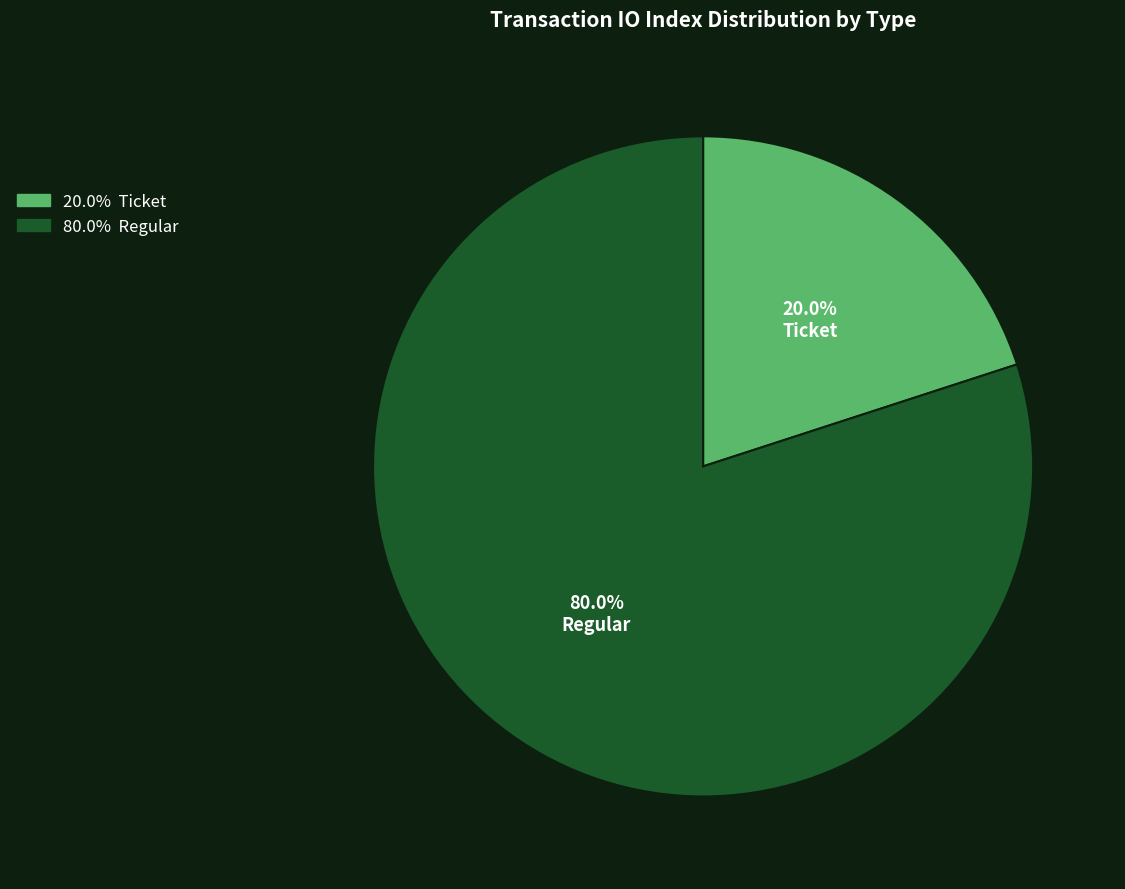

Which slice is the smallest?

Ticket